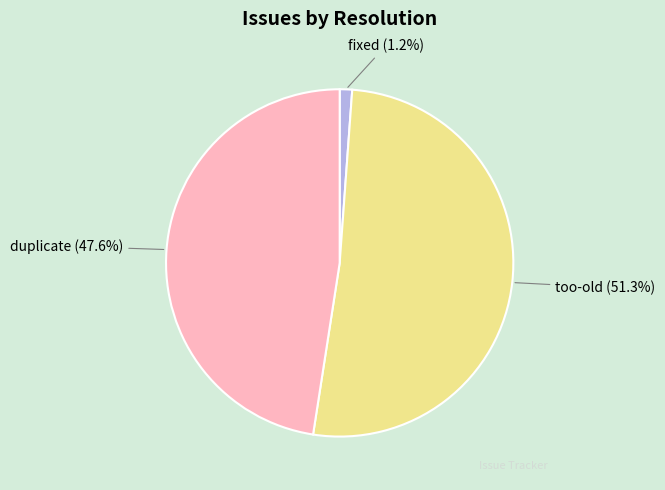

Do too-old and fixed together represent more than half of the pie?

Yes